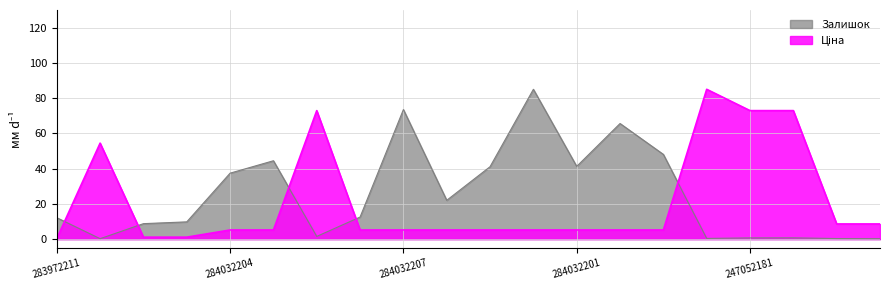

How many interior local peaks does the Ціна series have?

3